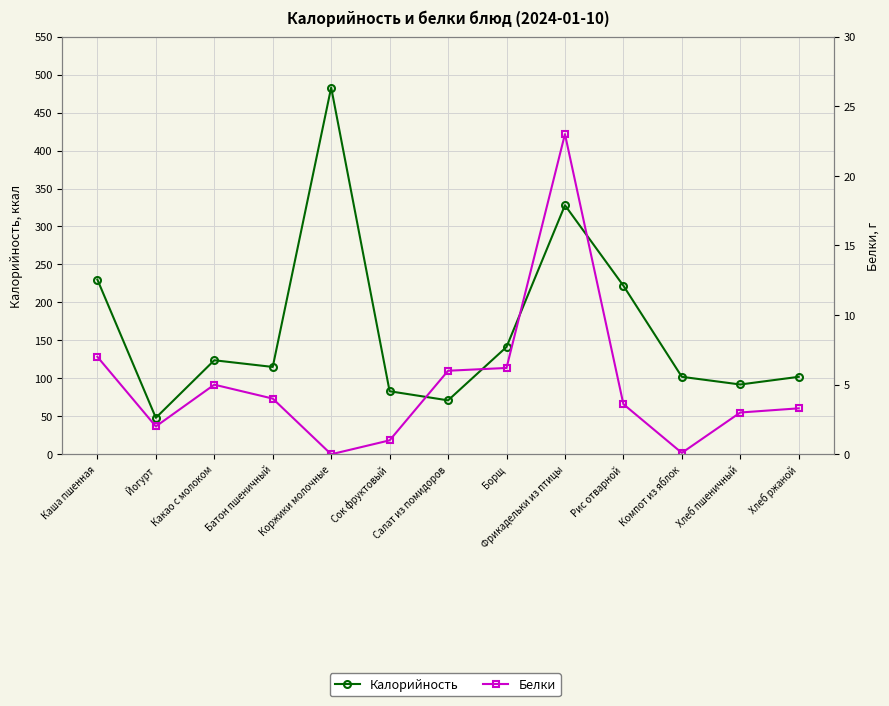

How many data points in Белки are less than 3?

4